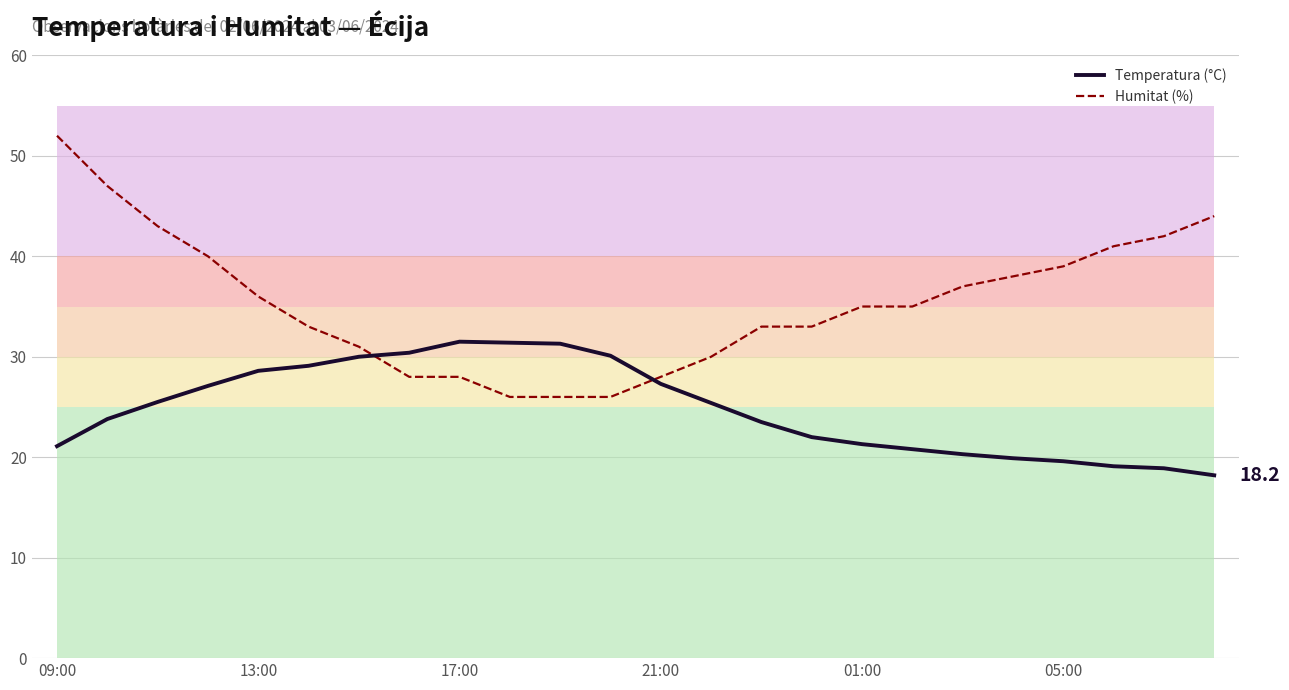

Reading right to left, transcribe all the data shown in this chart.

Temperatura (°C): 18.2	18.9	19.1	19.6	19.9	20.3	20.8	21.3	22.0	23.5	25.4	27.3	30.1	31.3	31.4	31.5	30.4	30.0	29.1	28.6	27.1	25.5	23.8	21.1
Humitat (%): 44.0	42.0	41.0	39.0	38.0	37.0	35.0	35.0	33.0	33.0	30.0	28.0	26.0	26.0	26.0	28.0	28.0	31.0	33.0	36.0	40.0	43.0	47.0	52.0